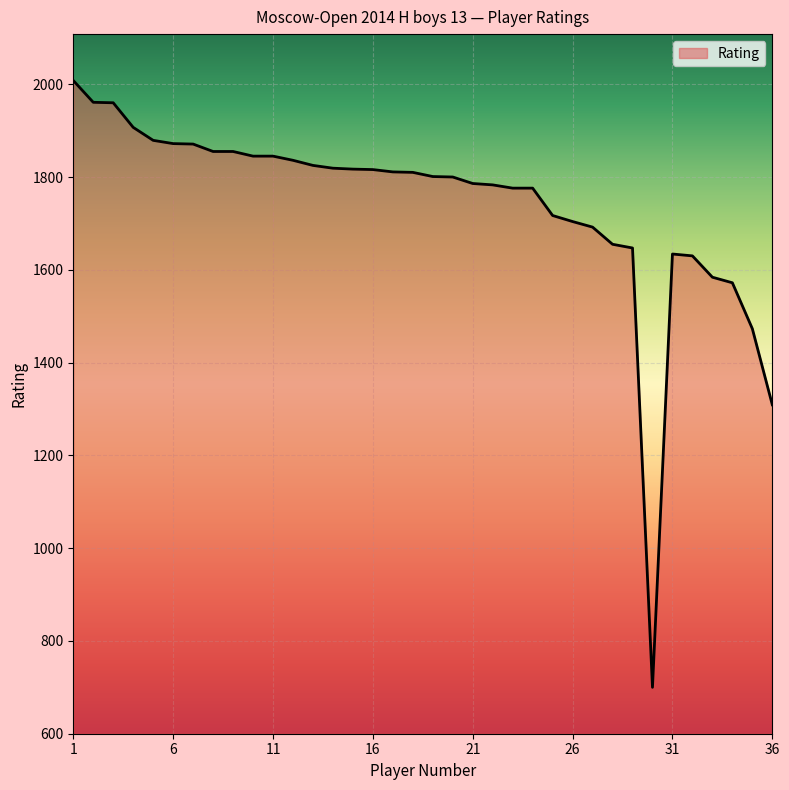

How many lines are shown in the chart?

1